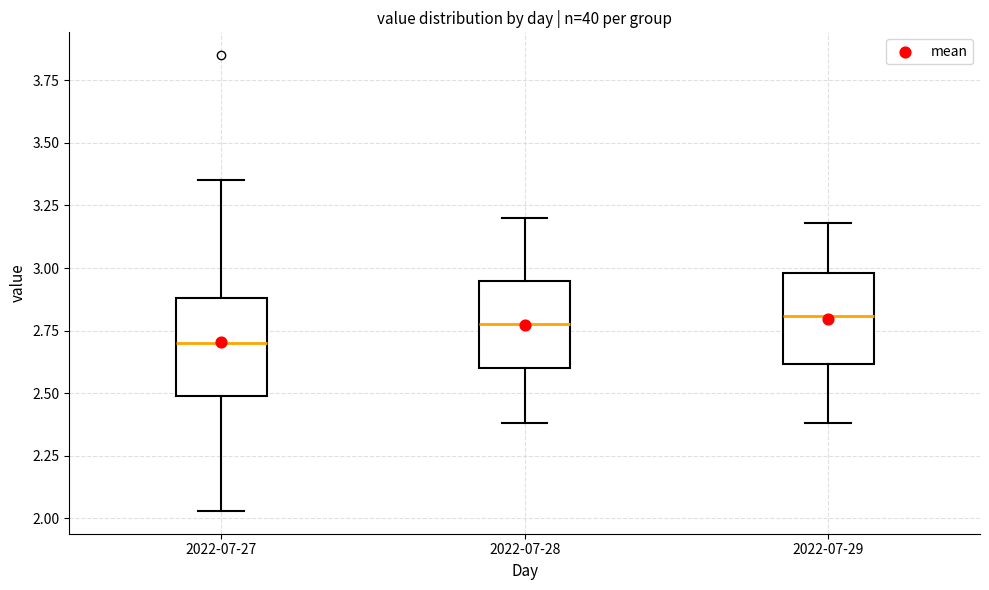

Reading left to right, read every box against the y-axis: the position of its median line, the range the box covers, and the ends of its whiskers. The values are not printed on the chart, so give them approximately, as read against the axis.

2022-07-27: median 2.70, box 2.50 to 2.90, whiskers 2.05 to 3.35
2022-07-28: median 2.80, box 2.60 to 2.95, whiskers 2.40 to 3.20
2022-07-29: median 2.80, box 2.60 to 3.00, whiskers 2.40 to 3.20